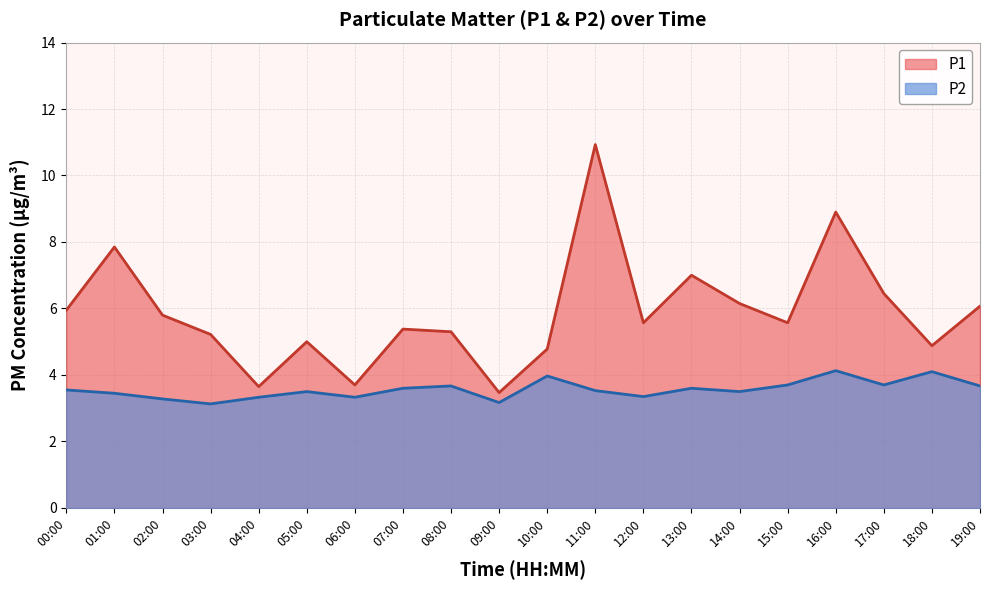

Which has a higher value, 12:00 or 03:00?

12:00